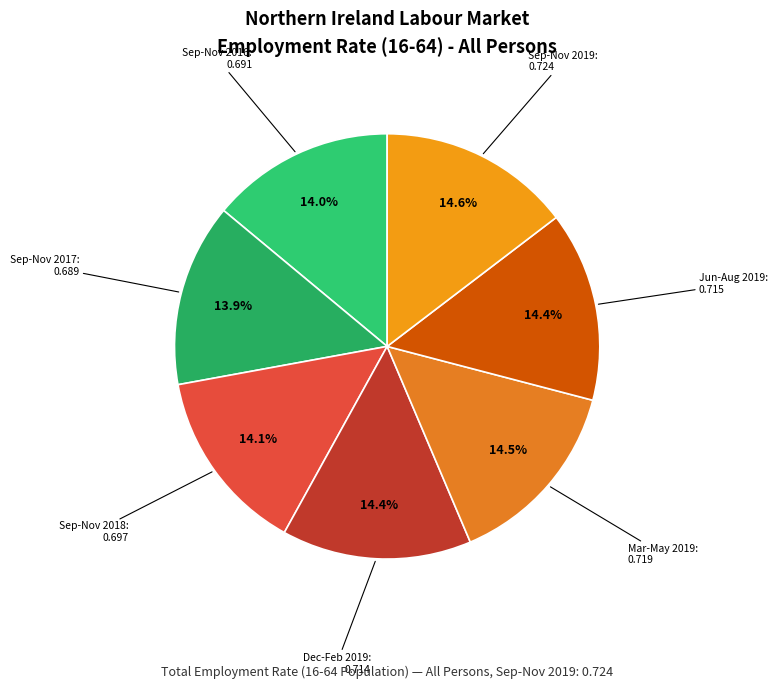

How many segments does this pie chart have?

7